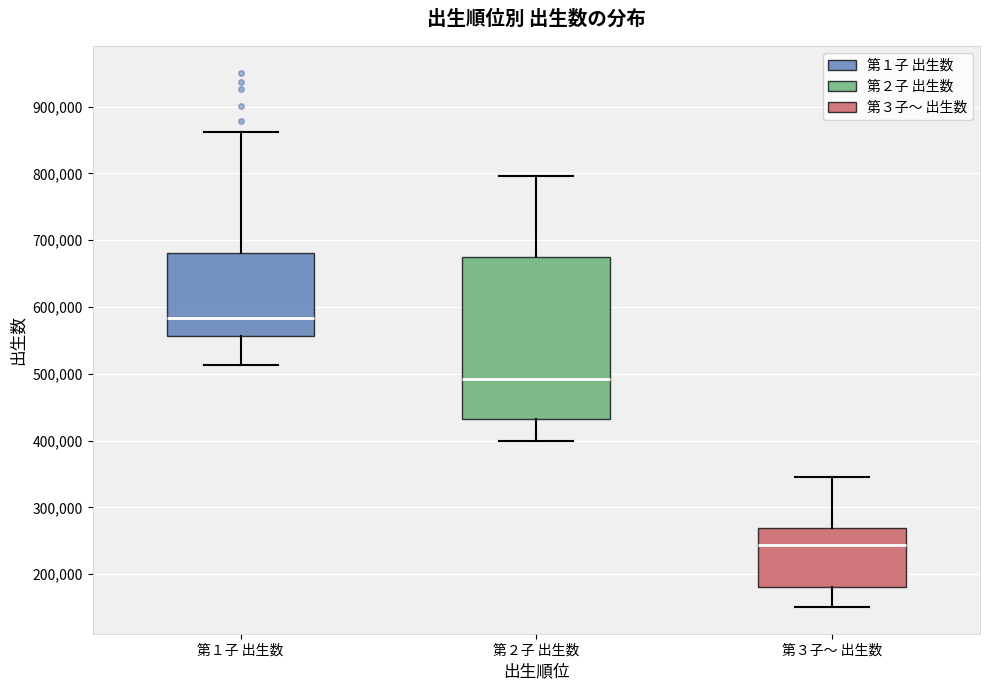

Comparing the boxes themselves (not the whiskers), which one is the tallest?

第２子 出生数